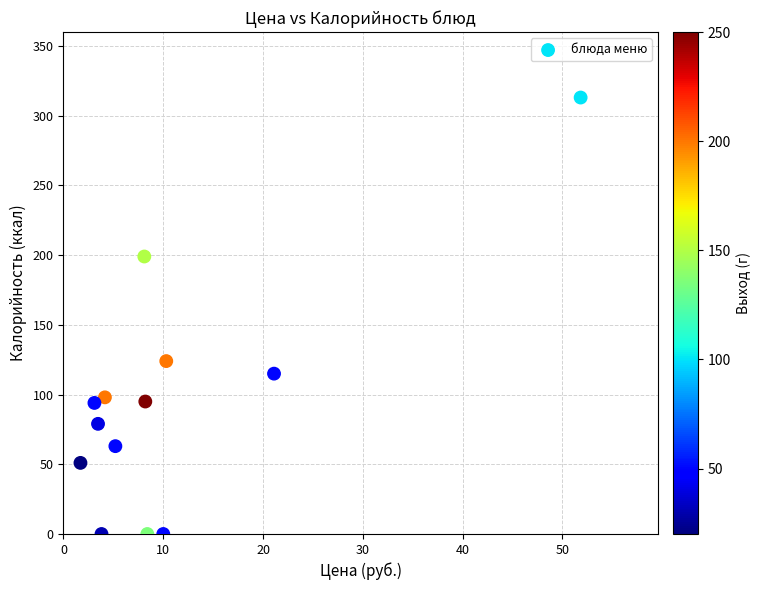

What is the range of Y values (max minus min)?

313